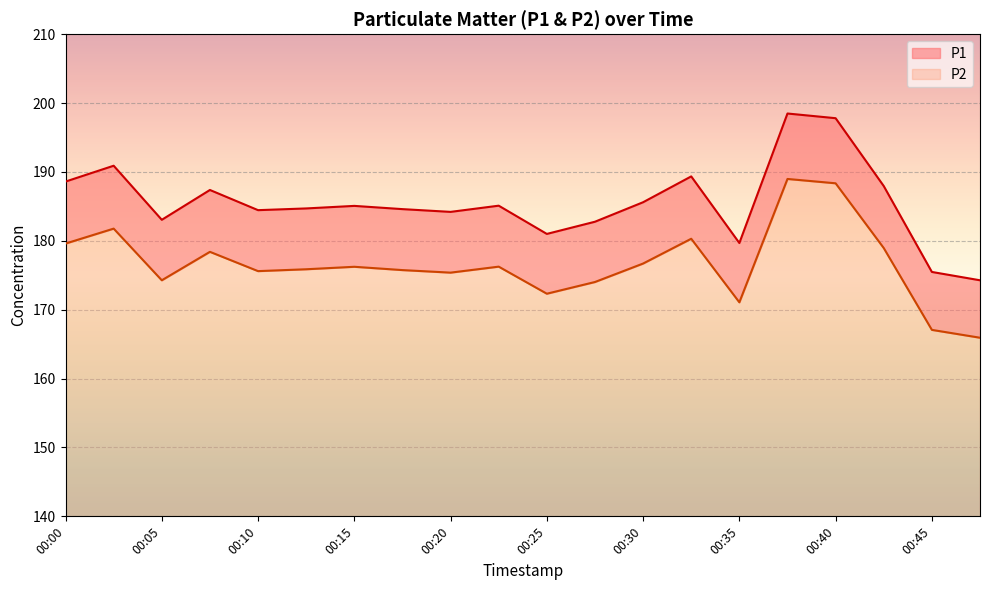

Is it true that P1 equals 185.1 at 00:15?

True